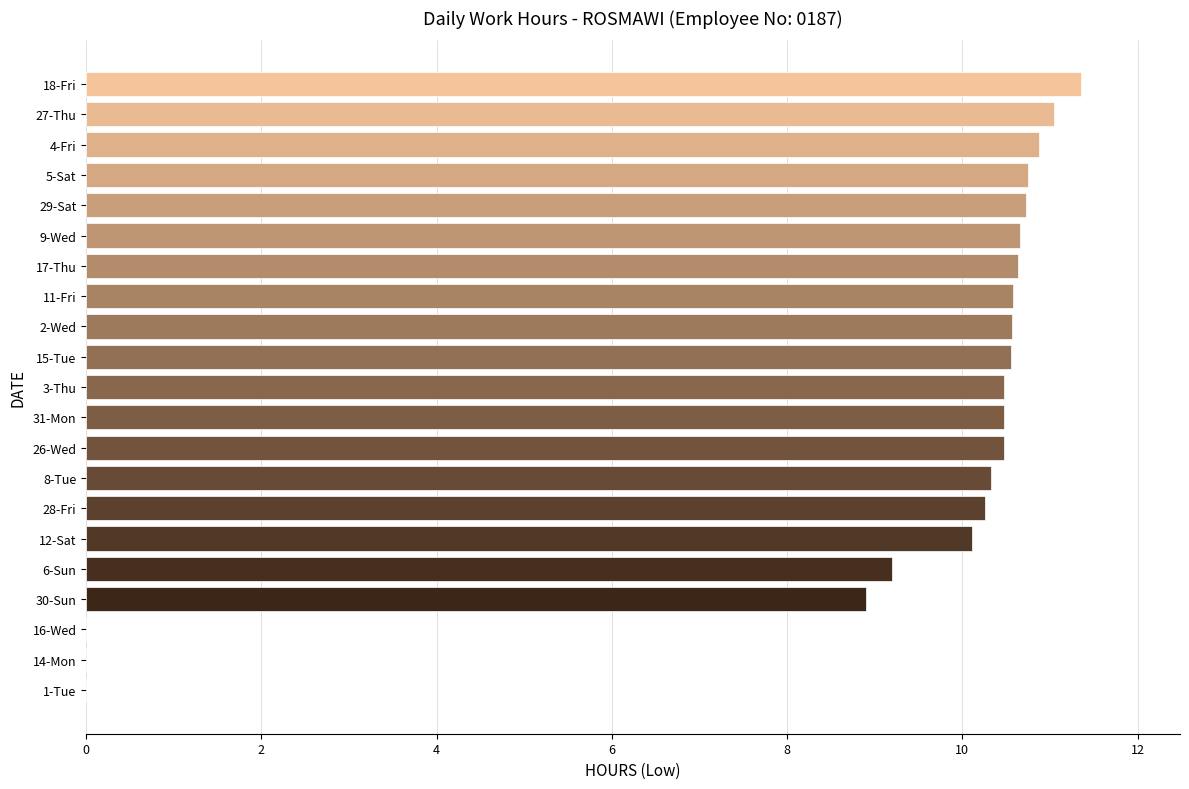

At which category does the chart reach its peak across all series?

18-Fri